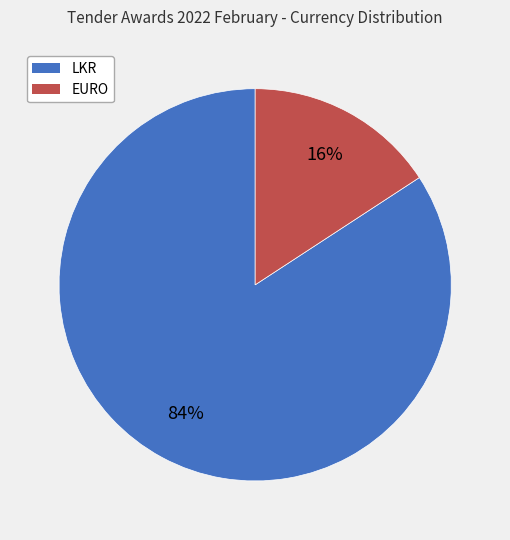

True or false: EURO accounts for 16% of the total.

True